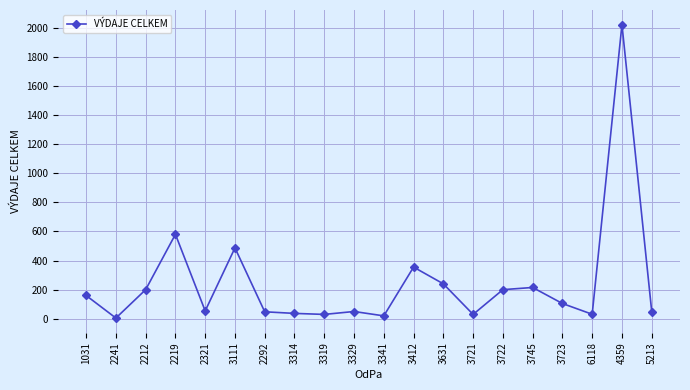

Read the value at 4359.

2020